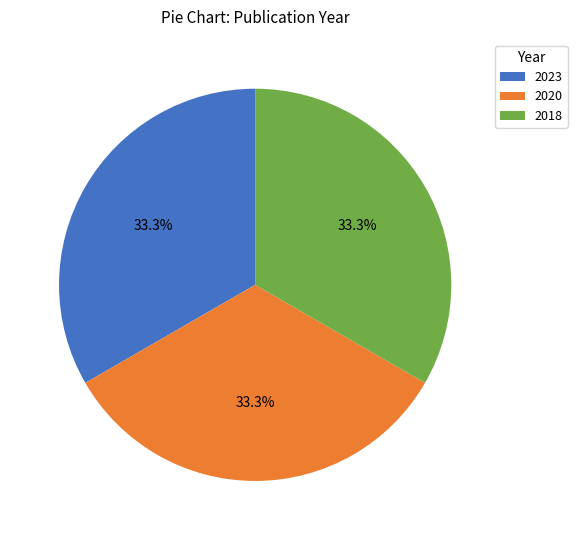

True or false: 2023 accounts for 22% of the total.

False